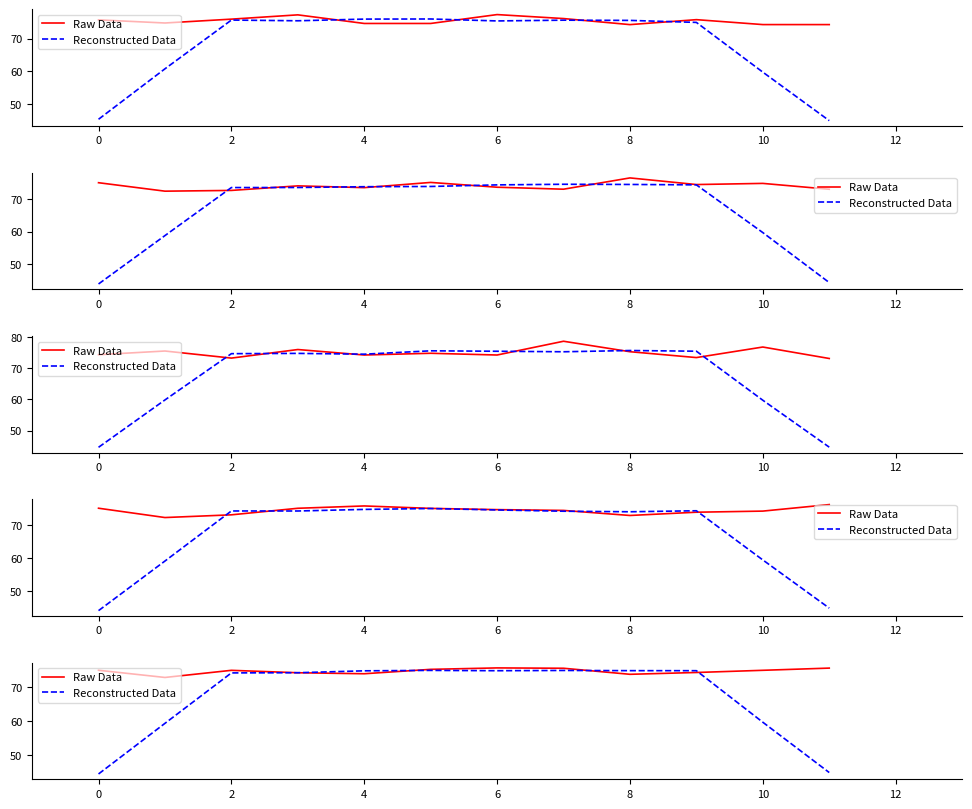

Rank the series by their average value, from highest to lowest.

Raw Data, Reconstructed Data